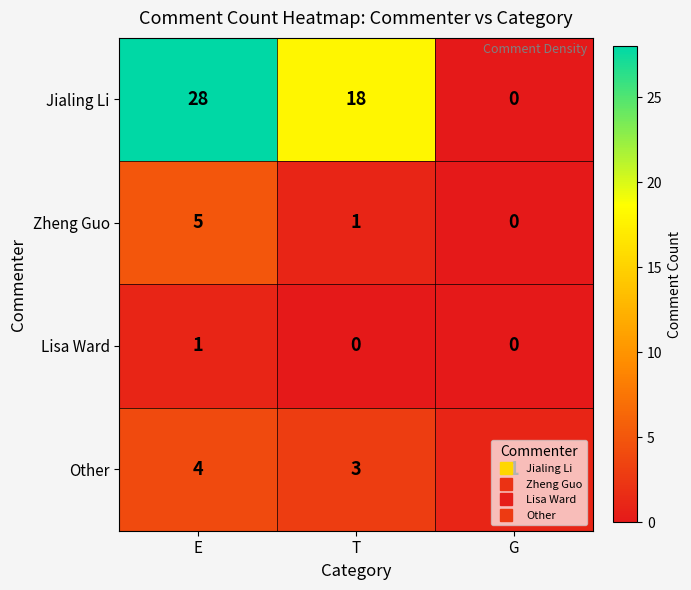

At which label does Jialing Li first exceed 18?

E